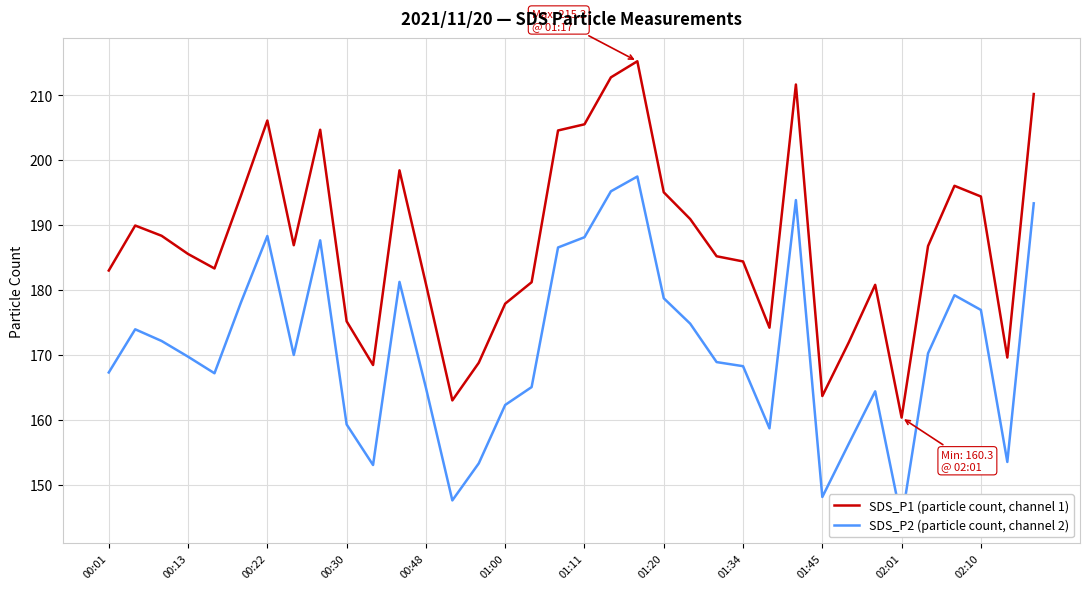

The SDS_P1 (particle count, channel 1) series shows 313.9 at 01:34. True or false?

False